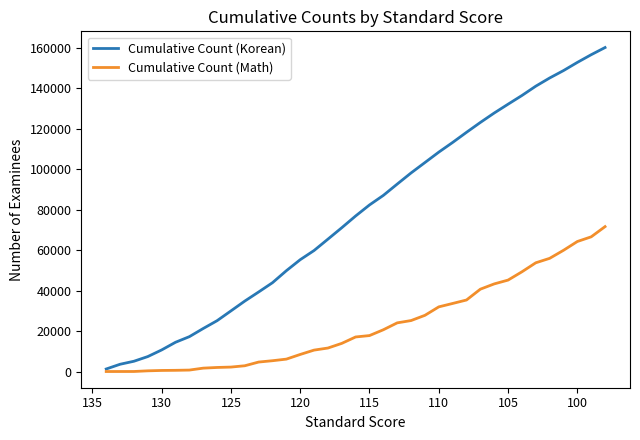

The Cumulative Count (Korean) series shows 138570 at 22. True or false?

False